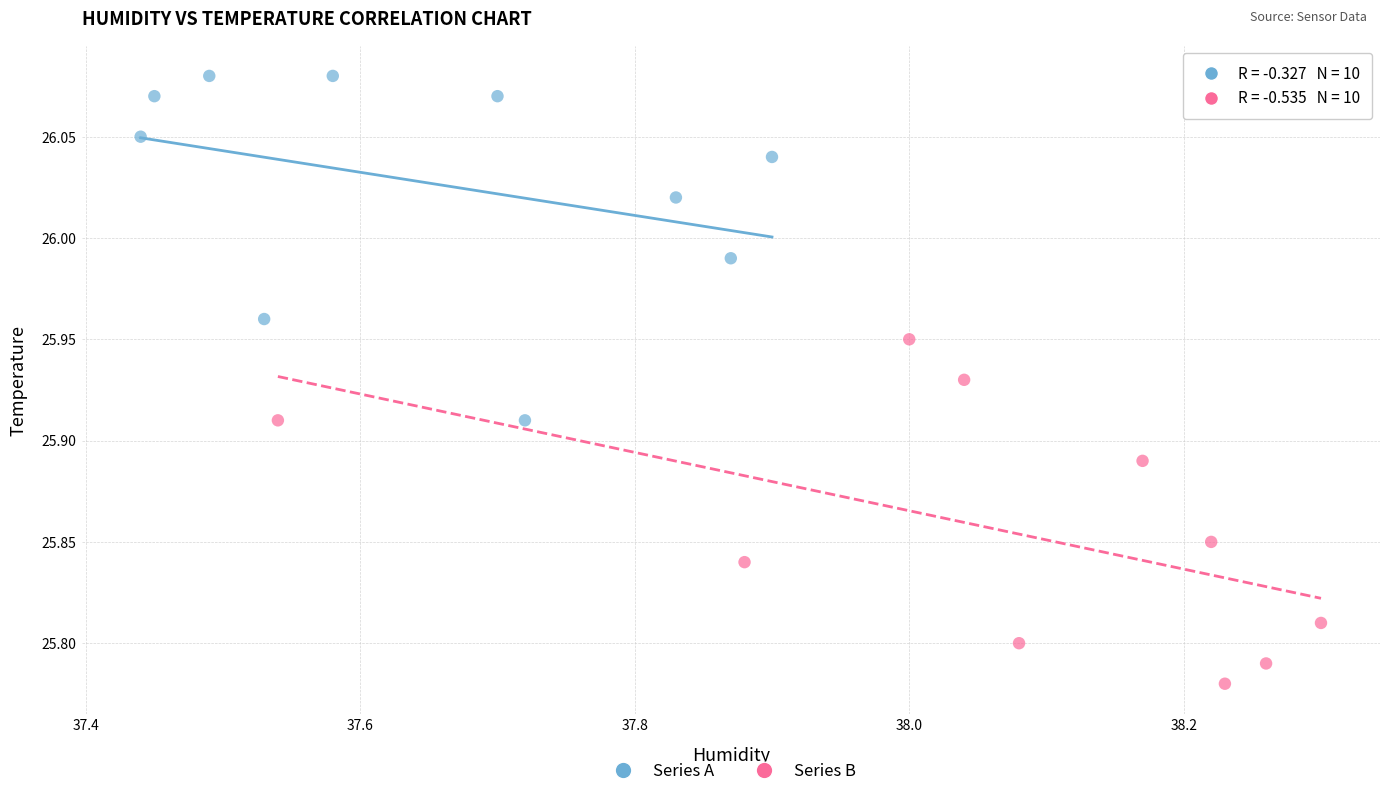

Which series reaches the minimum Y coordinate?

Series B